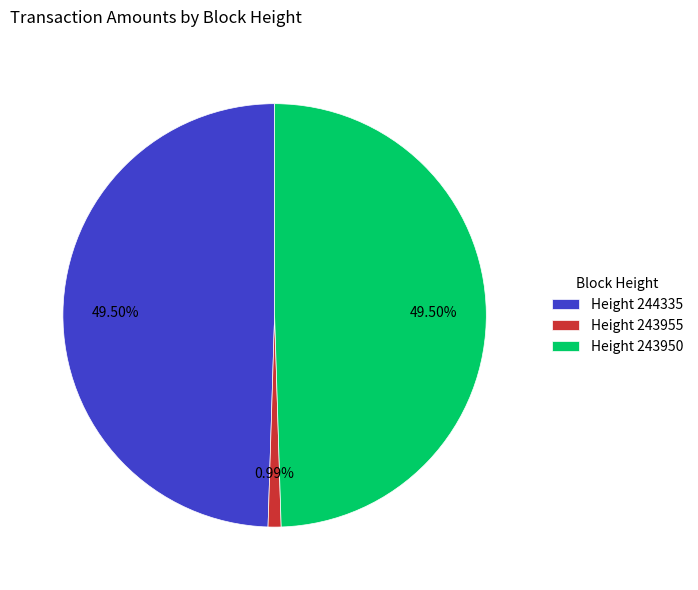

Is the sum of Height 243950 and Height 243955 greater than half?

Yes